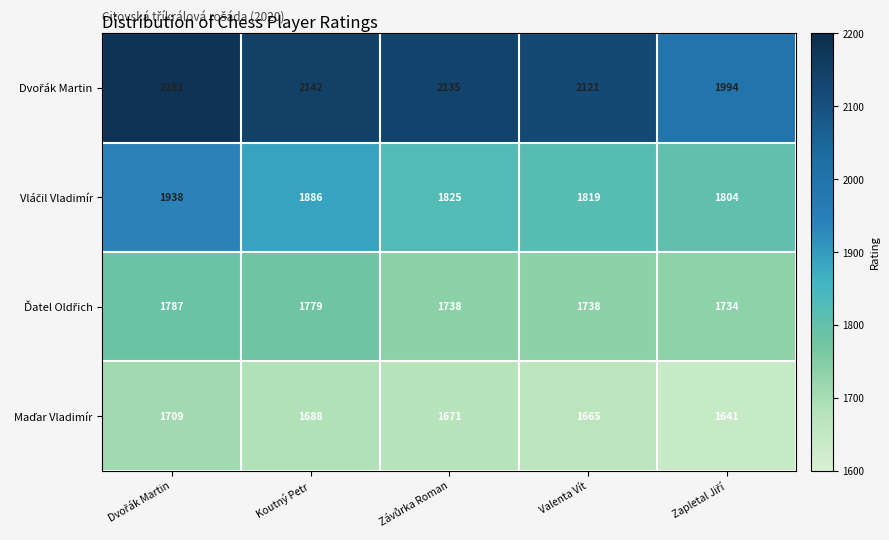

At how many categories does at least one series exceed 2124?

3